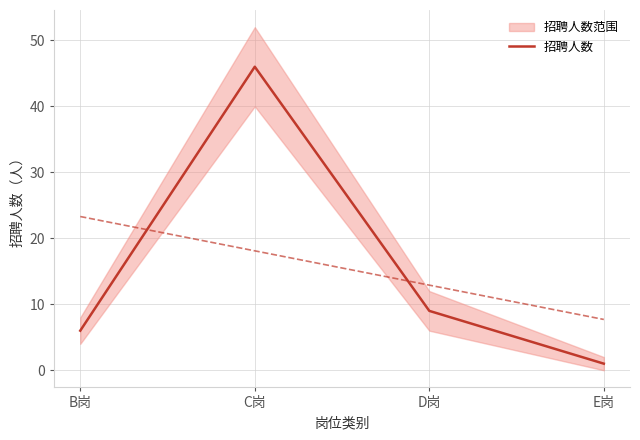

The chart shows a value of 81 at C岗. True or false?

False